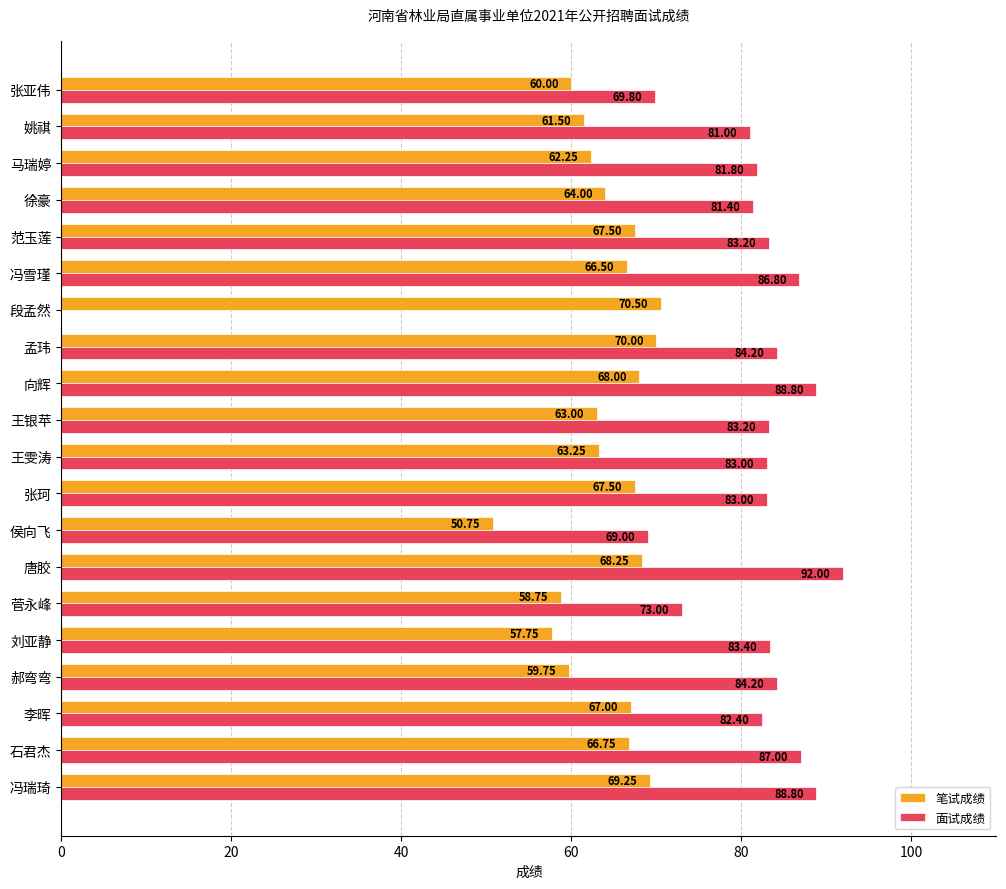

What is the total value across all series at 王银苹?

146.2